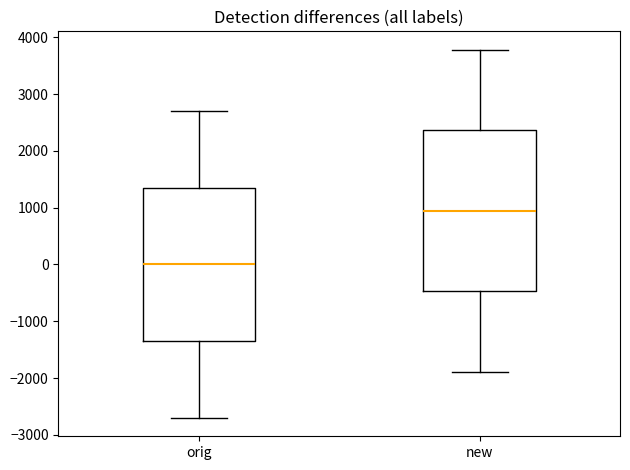

Reading left to right, read every box against the y-axis: the position of its median line, the range the box covers, and the ends of its whiskers. The values are not printed on the chart, so give them approximately, as read against the axis.

orig: median 0, box -1300 to 1400, whiskers -2700 to 2700
new: median 900, box -500 to 2400, whiskers -1900 to 3800